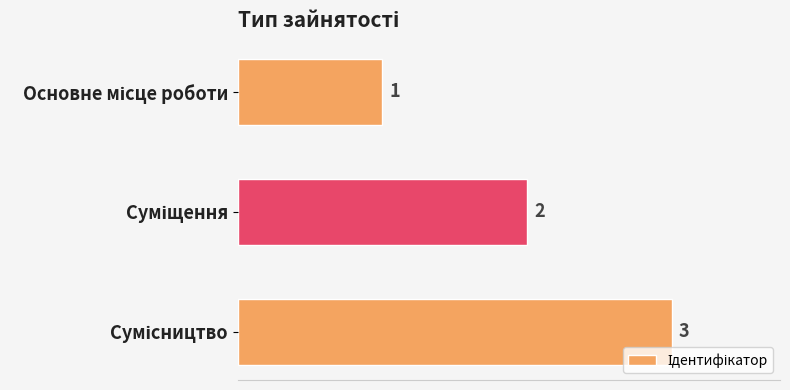

Count the values in the range 1 to 3.

3